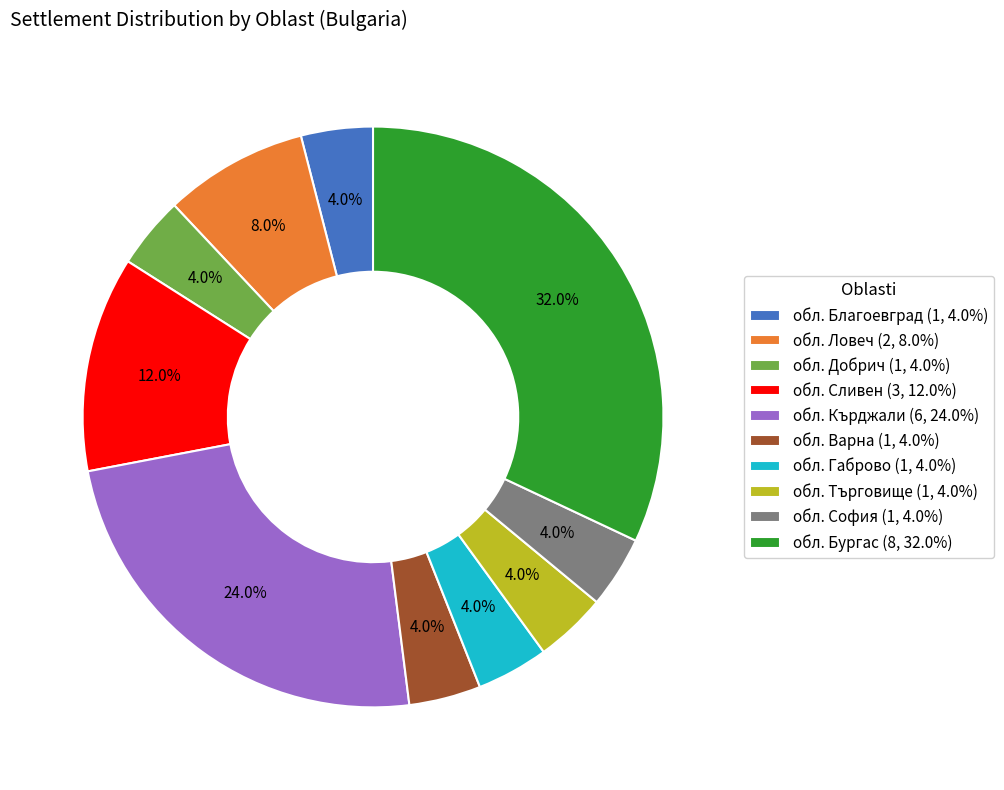

Does any single category account for the majority?

No